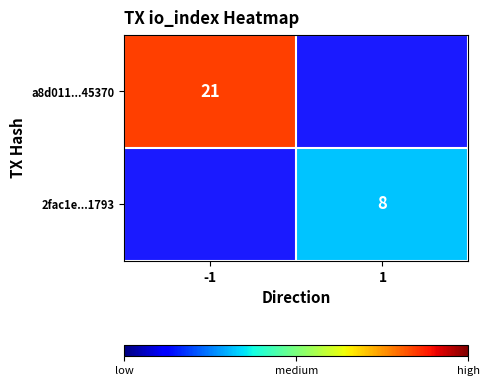

True or false: a8d011...45370 has a value of 21 at -1.

True